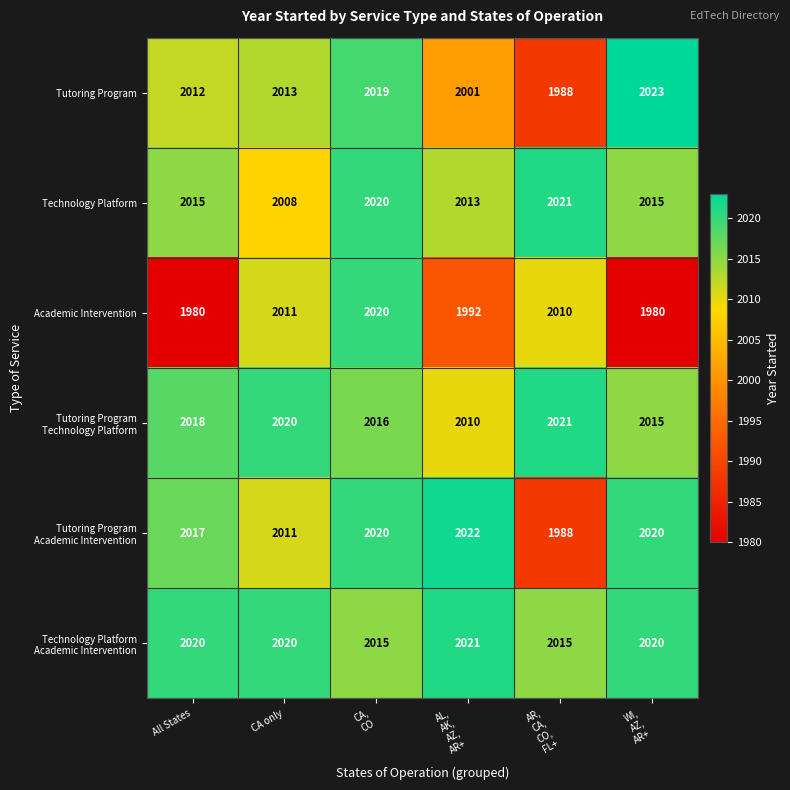

Which series has the largest range (max minus min)?

Academic Intervention